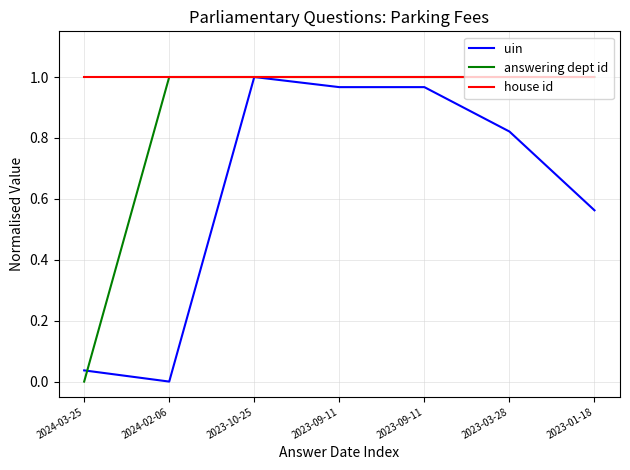

Rank the series at 2023-09-11 from highest to lowest value.

answering dept id, house id, uin